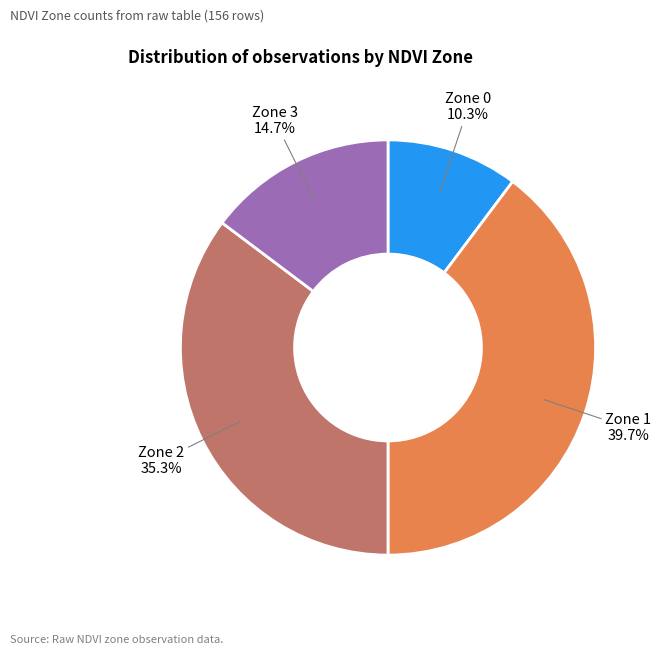

Approximately how many times larger is the value at Zone 1 compared to Zone 2?

1.1